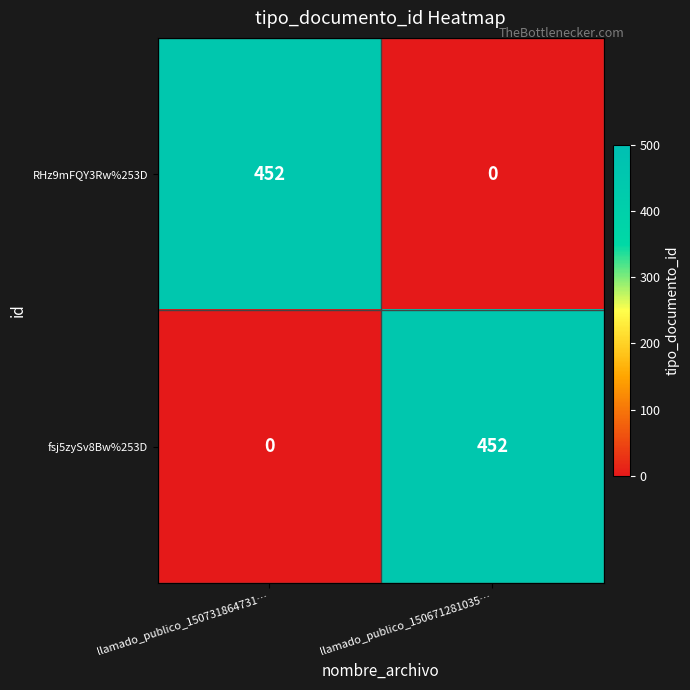

At which label does fsj5zySv8Bw%253D reach its peak?

llamado_publico_150671281035…